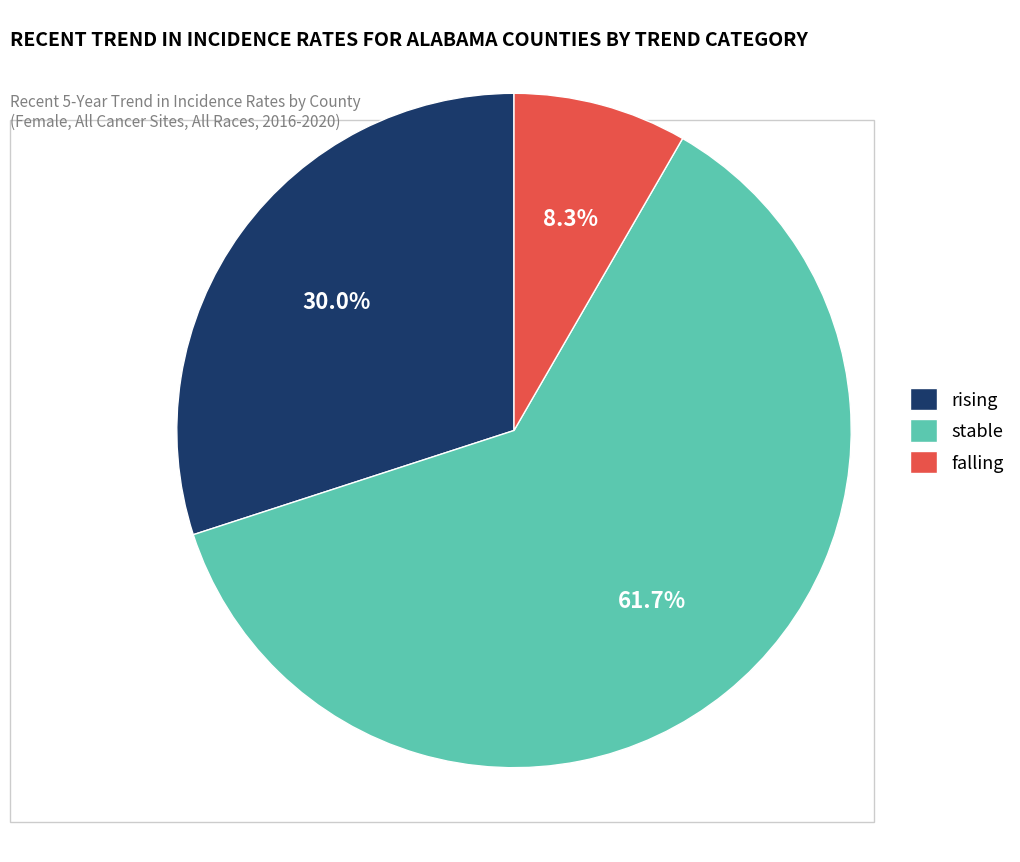

To the nearest percent, what is the average slice percentage?

33%